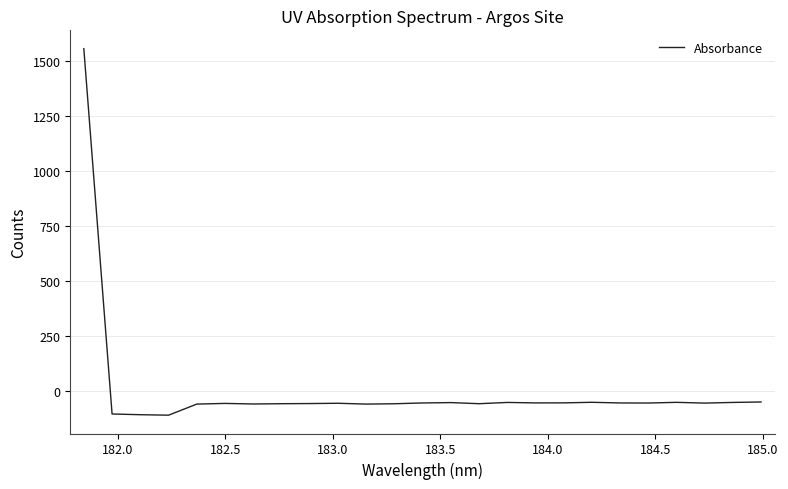

What is the difference between the maximum and minimum values?

1663.9